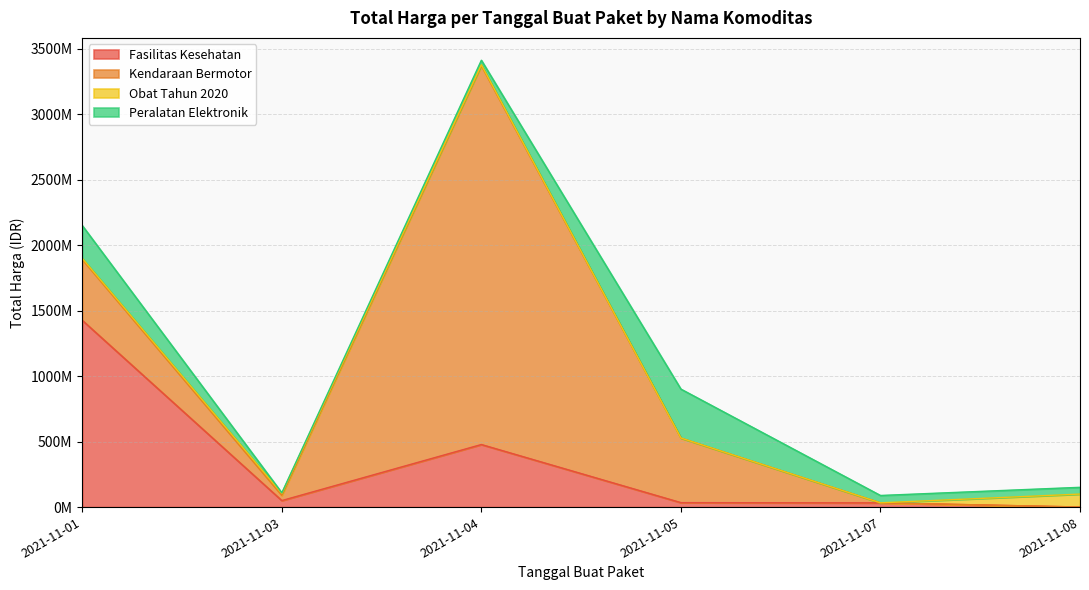

Reading left to right, what are all the values shown in this chart?

Fasilitas Kesehatan: 2021-11-01=1425867900	2021-11-03=49730040	2021-11-04=477600000	2021-11-05=34000000	2021-11-07=32441200	2021-11-08=577875
Kendaraan Bermotor: 2021-11-01=464002100	2021-11-03=39440000	2021-11-04=2892122000	2021-11-05=493000000	2021-11-07=0	2021-11-08=0
Obat Tahun 2020: 2021-11-01=9180000	2021-11-03=15513960	2021-11-04=7401240	2021-11-05=333600	2021-11-07=78000	2021-11-08=98772570
Peralatan Elektronik: 2021-11-01=250350000	2021-11-03=4350000	2021-11-04=34292000	2021-11-05=373404000	2021-11-07=56152800	2021-11-08=51601000